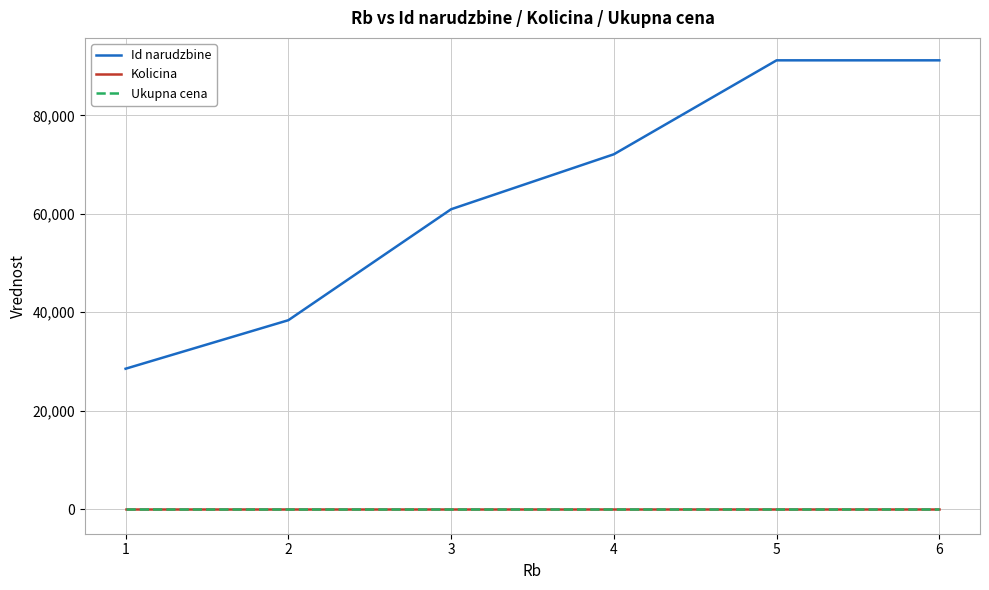

What is the total value across all series at 1?

28528